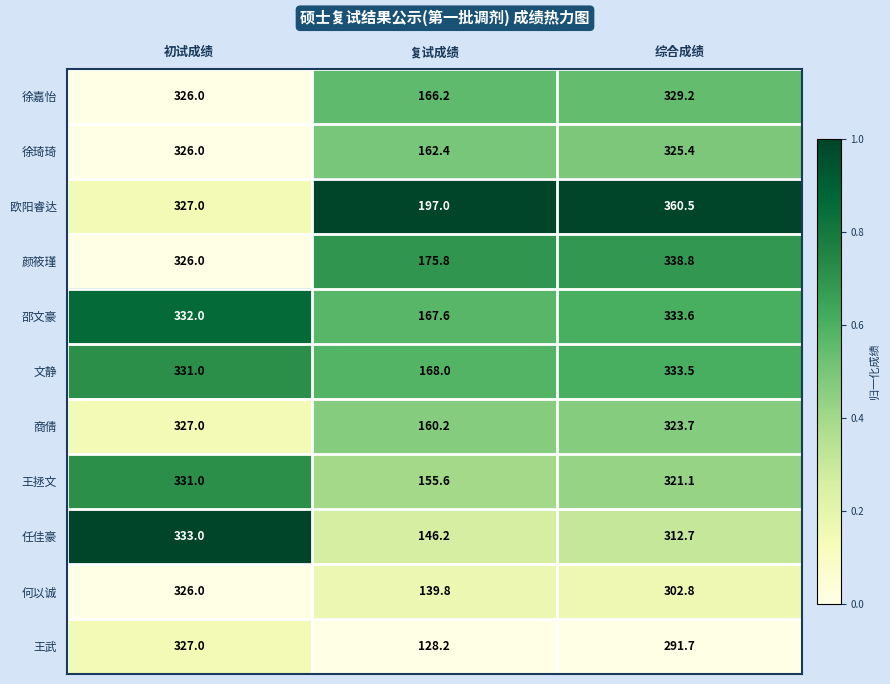

At which category is the sum across all series the highest?

初试成绩